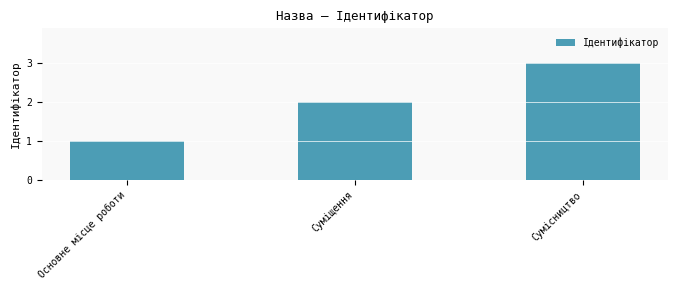

Reading right to left, transcribe all the data shown in this chart.

Сумісництво=3	Суміщення=2	Основне місце роботи=1